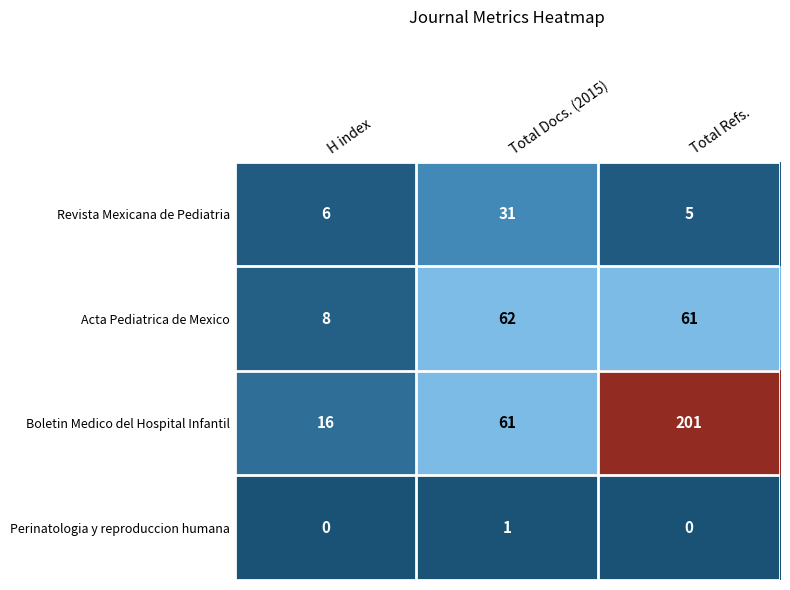

How many categories are shown in the chart?

3